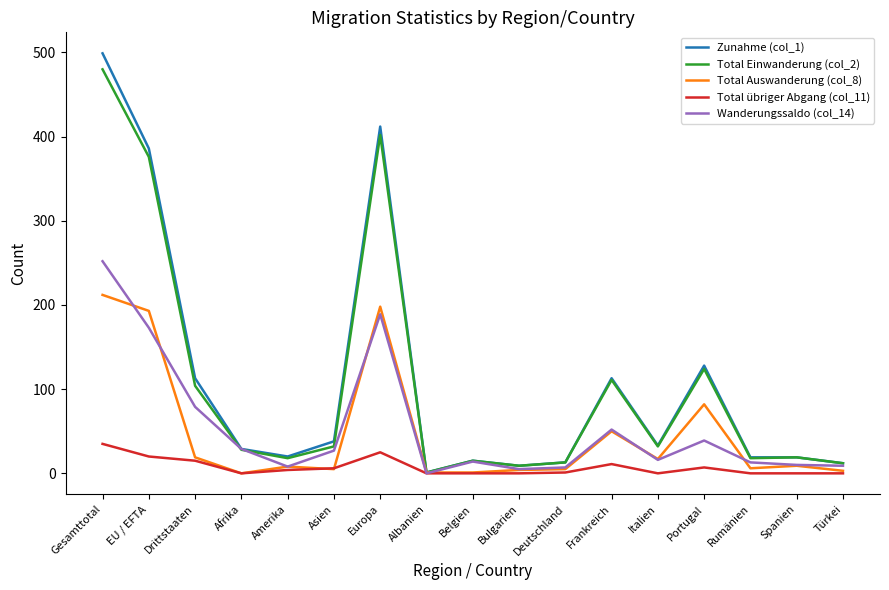

At which category is the sum across all series the highest?

Gesamttotal